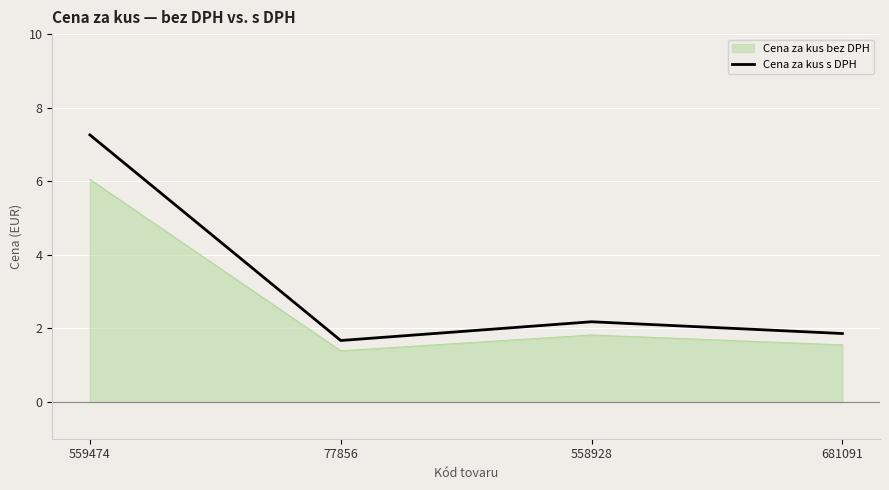

At which category does Cena za kus s DPH reach its first local valley?

77856